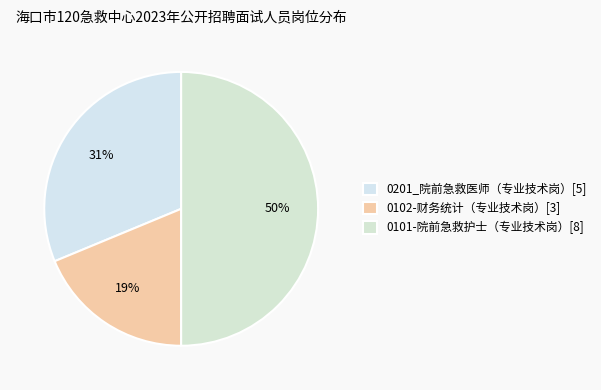

How many slices are in this pie chart?

3